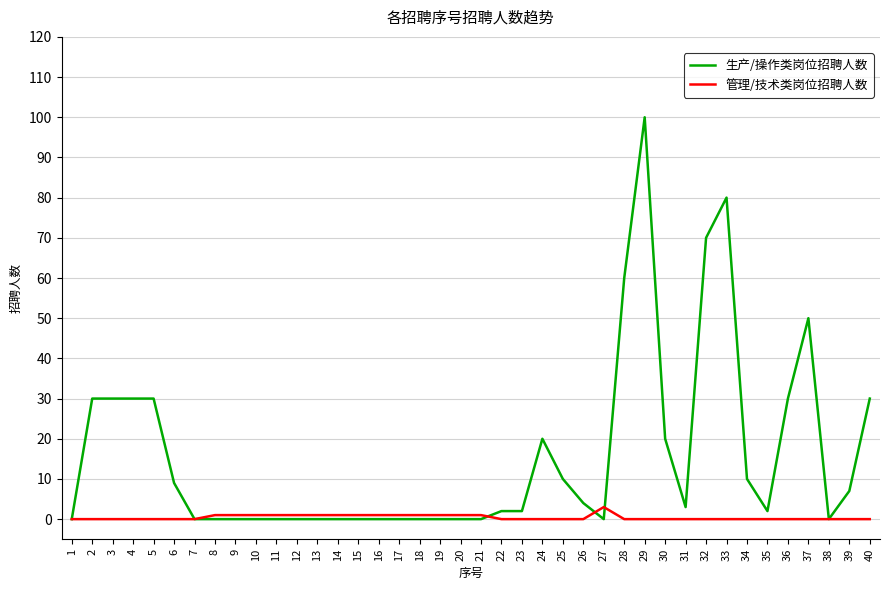

What is the maximum value for 生产/操作类岗位招聘人数?

100